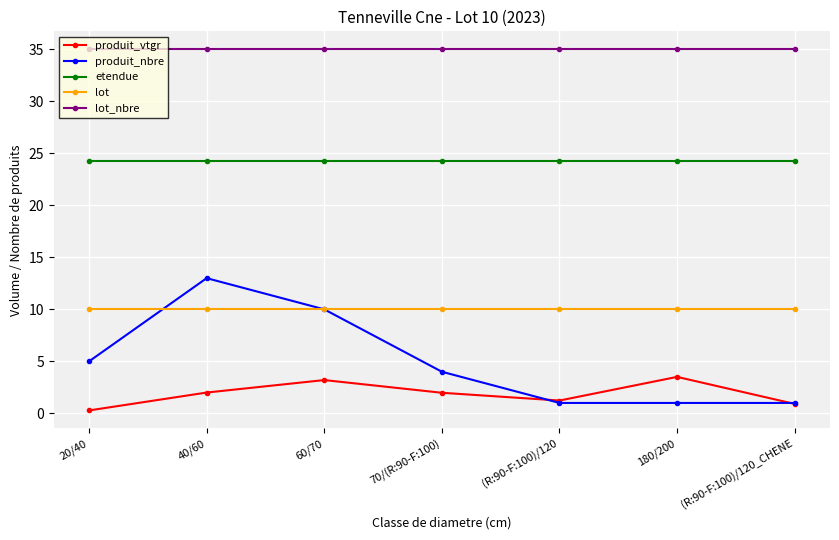

What is the label of the 7th point from the right?

20/40